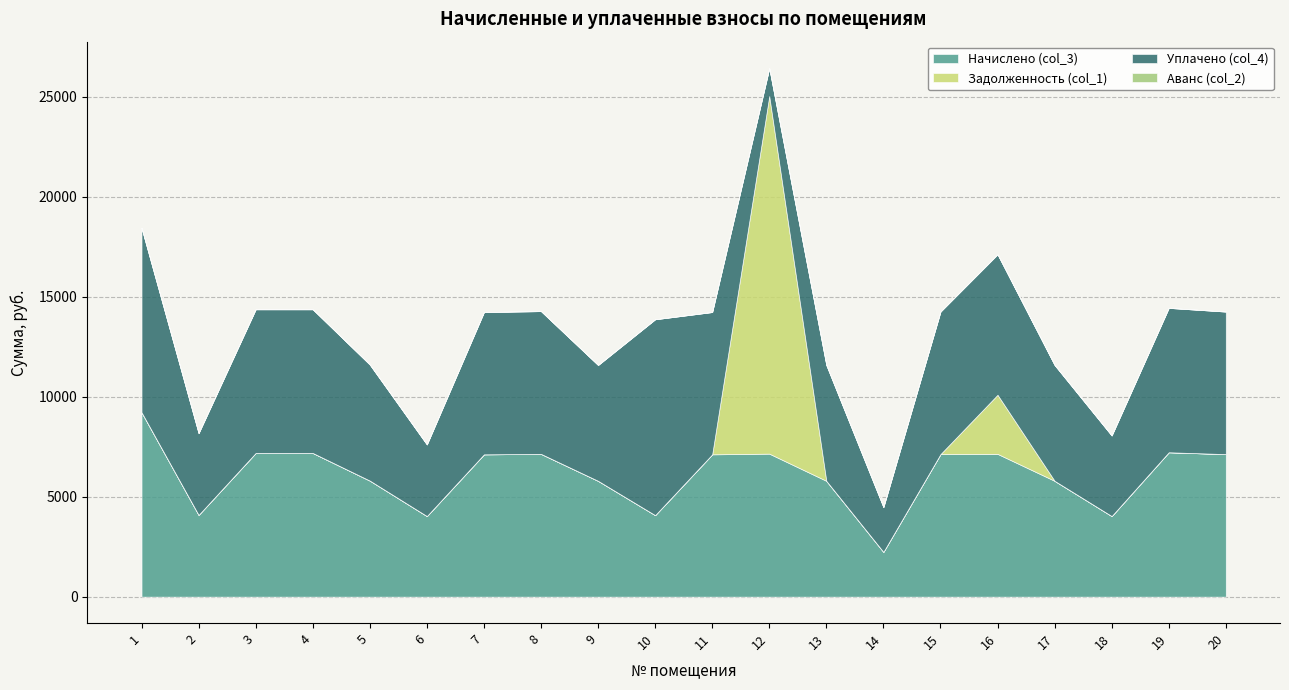

At how many categories does at least one series exceed 808?

20